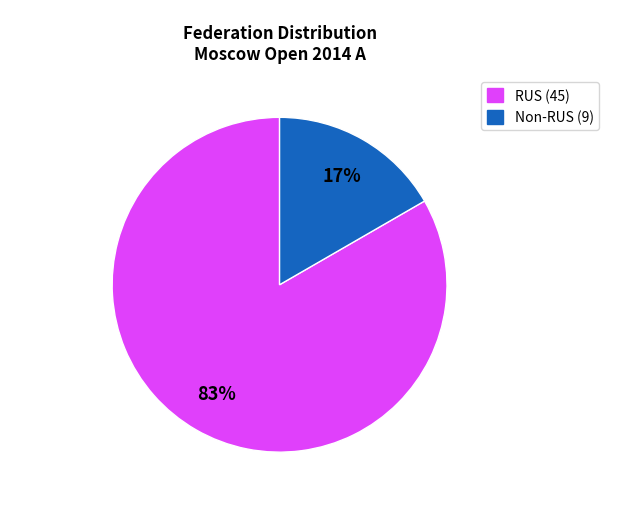

Count the number of slices in the pie.

2